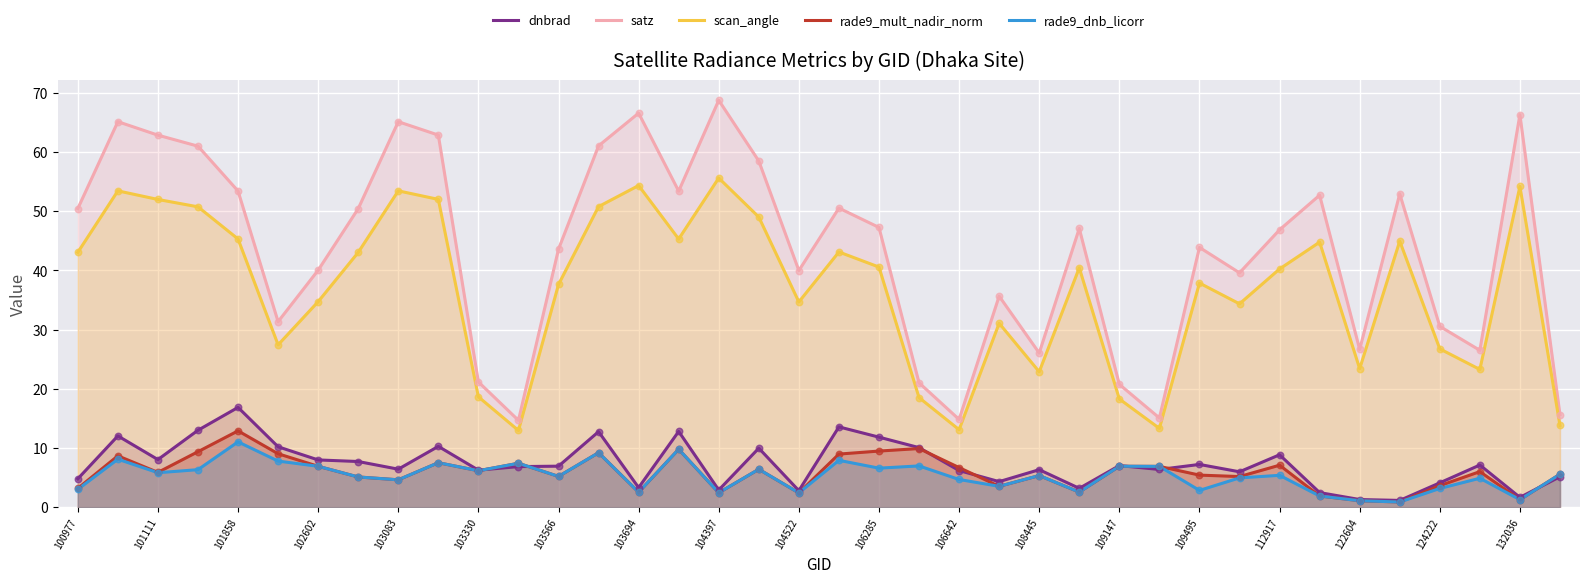

Which series has the widest spread of Y values?

satz